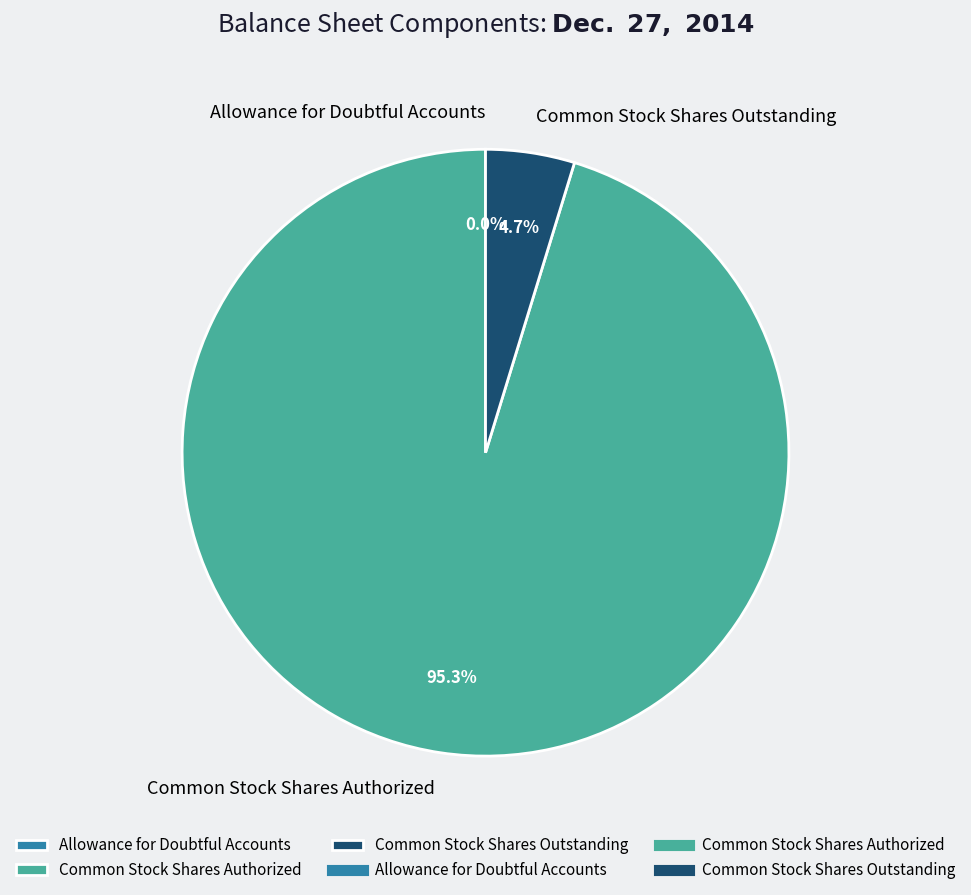

To the nearest percent, what percentage of the pie is Common Stock Shares Outstanding?

5%